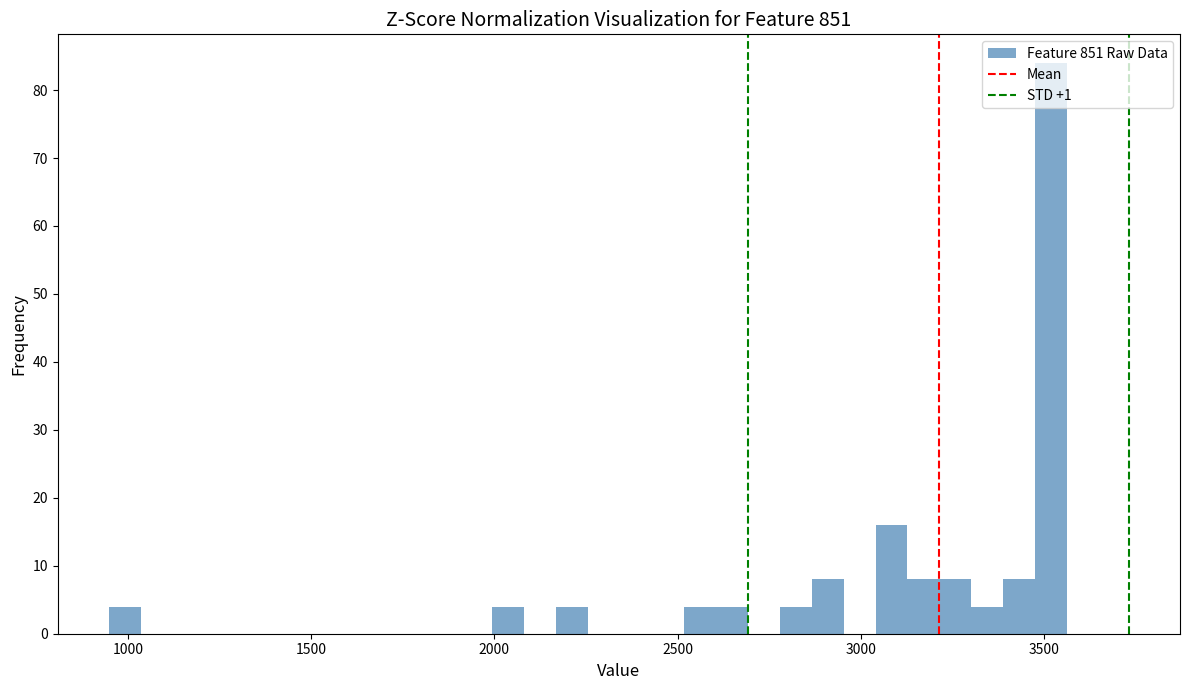

Around what value on the x-axis is the tallest bar? Give the approximate position of its centre, as read against the axis.

3500